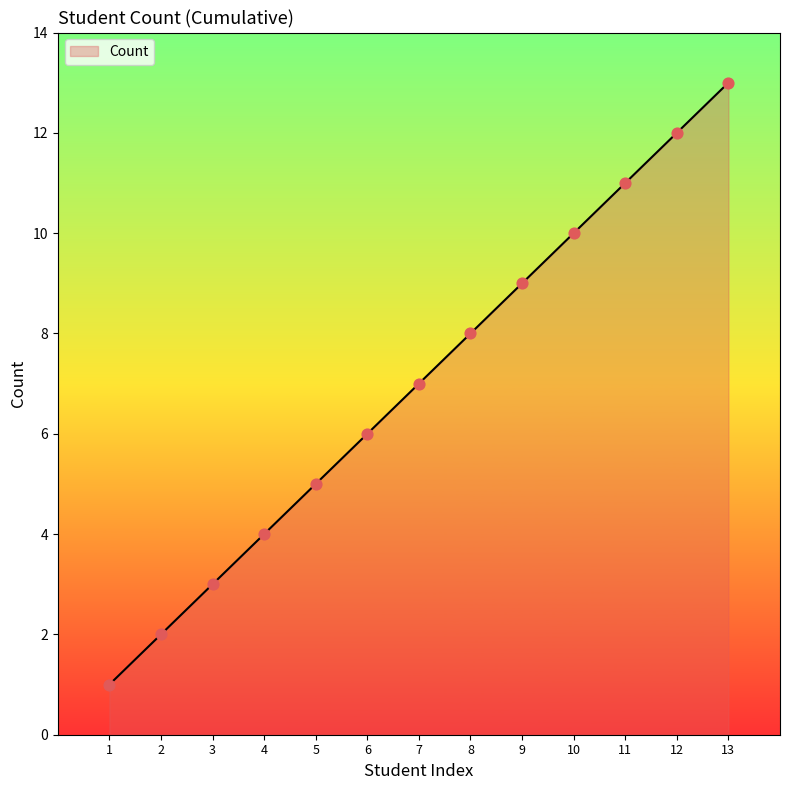

Which has a higher value, 10 or 5?

10